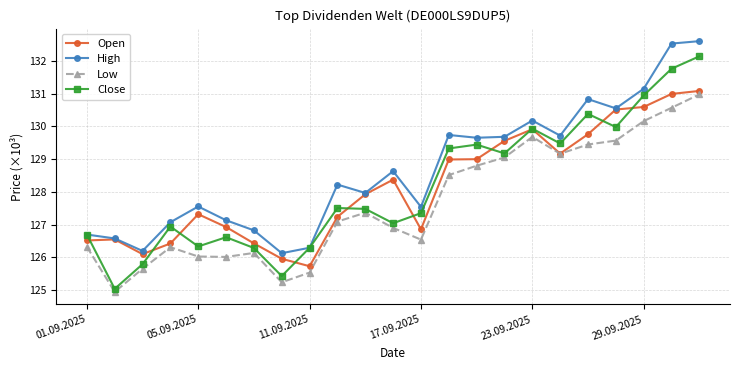

Which series has the largest range (max minus min)?

Close